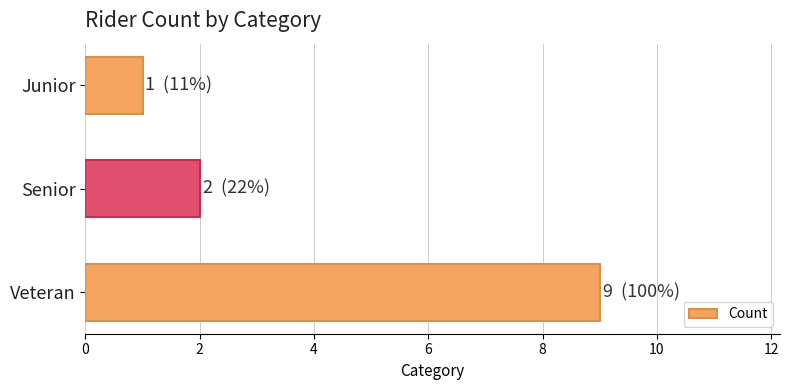

Rank the categories by value from highest to lowest.

Veteran, Senior, Junior